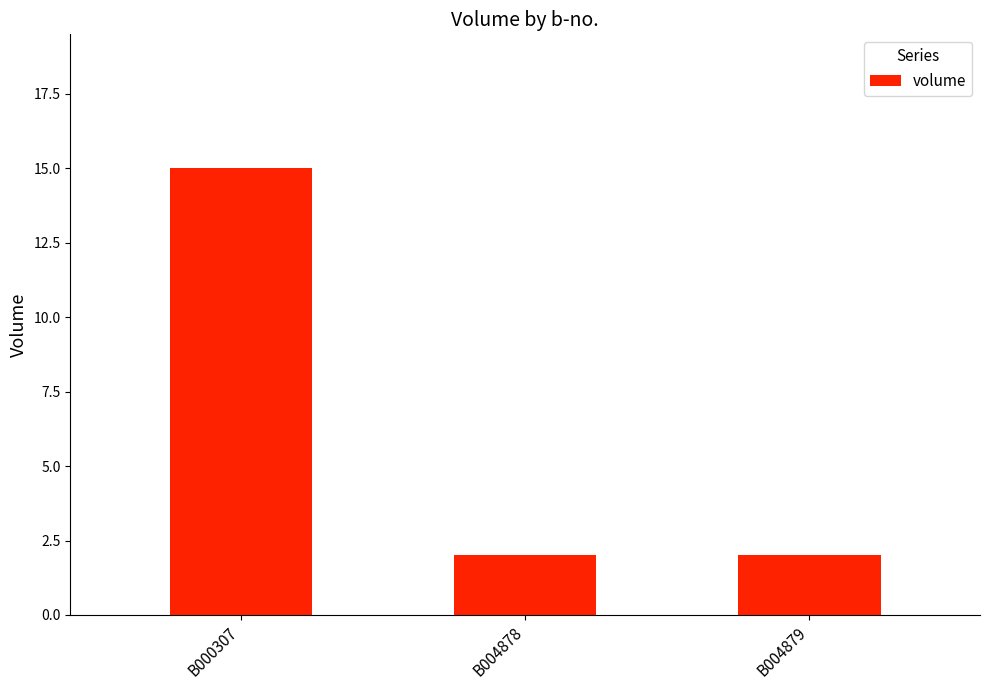

What is the greatest value displayed?

15